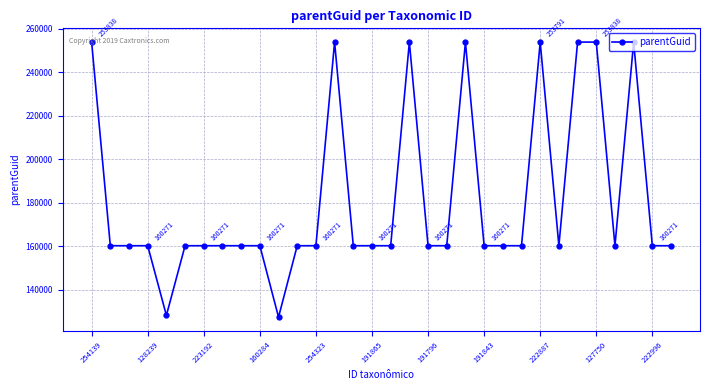

What is the sum of all values?

5812187